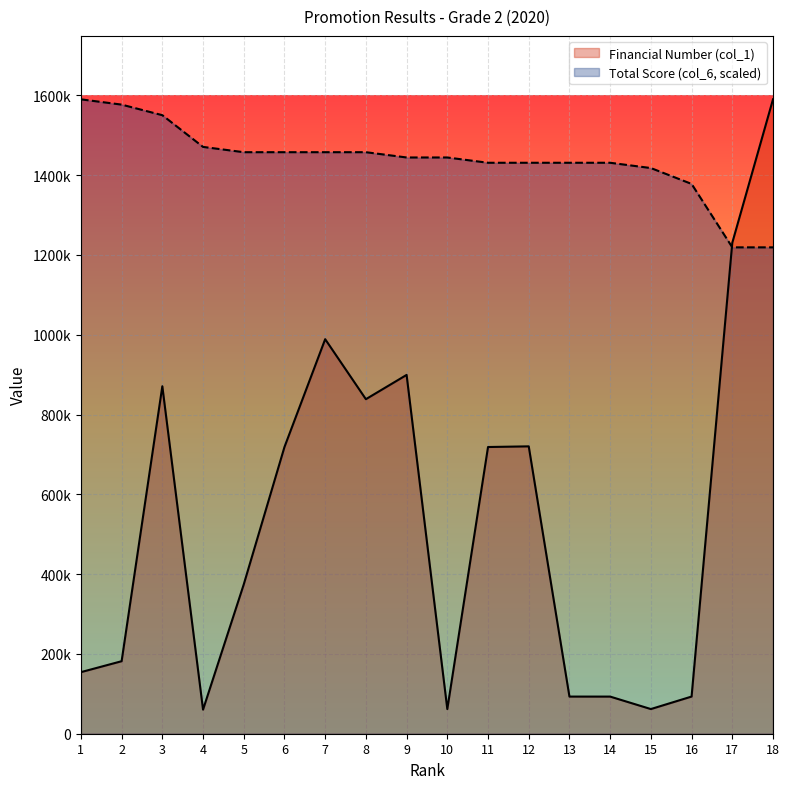

At which label is Financial Number (col_1) closest to 825143?

8